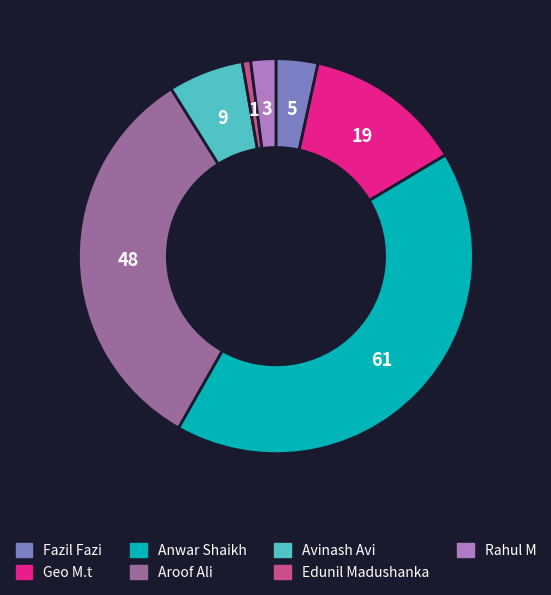

Is there a majority slice in this chart?

No